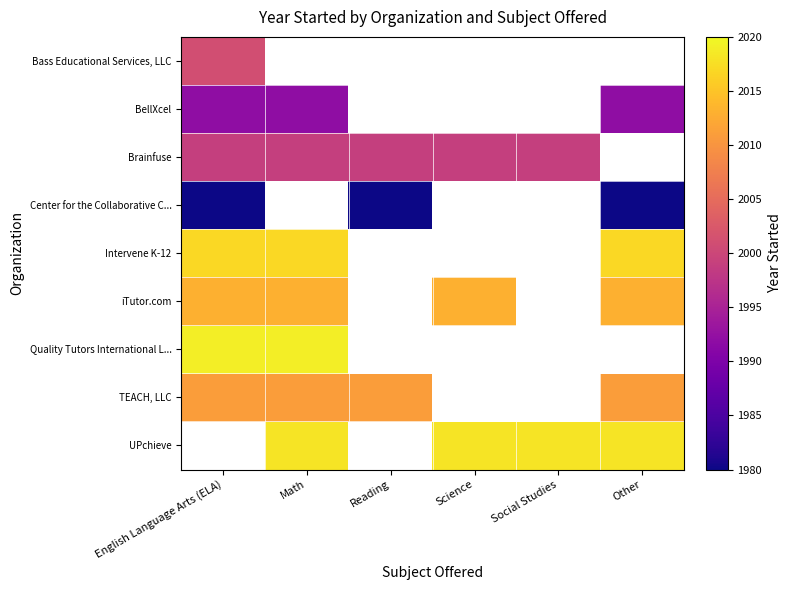

Between Math and English Language Arts (ELA), which is larger?

English Language Arts (ELA)